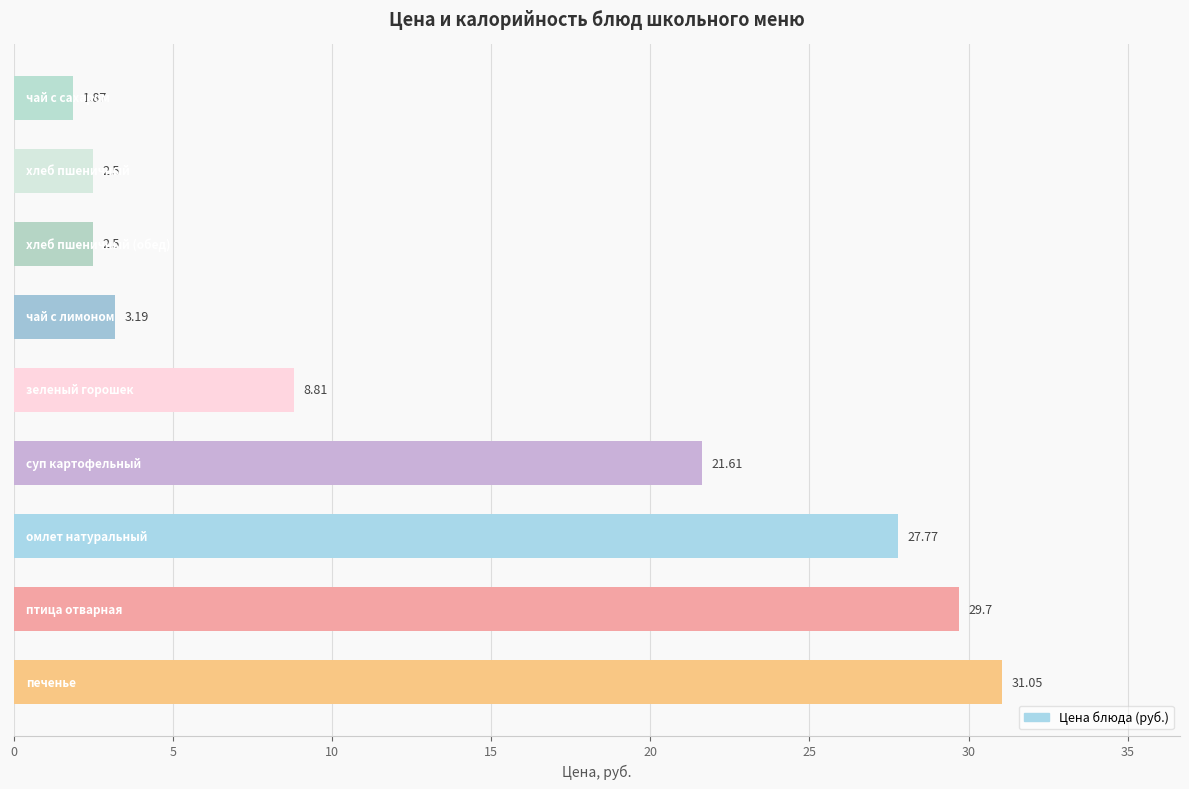

What is the difference between the maximum and minimum values?

29.2